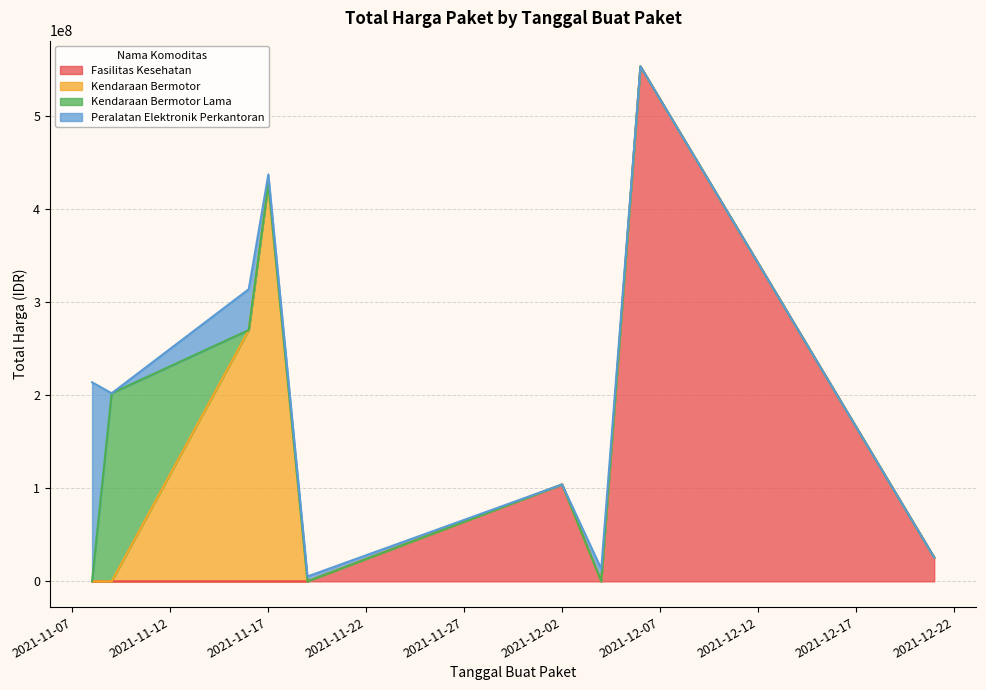

The chart shows a value of 91061226 at 2021-11-16. True or false?

False